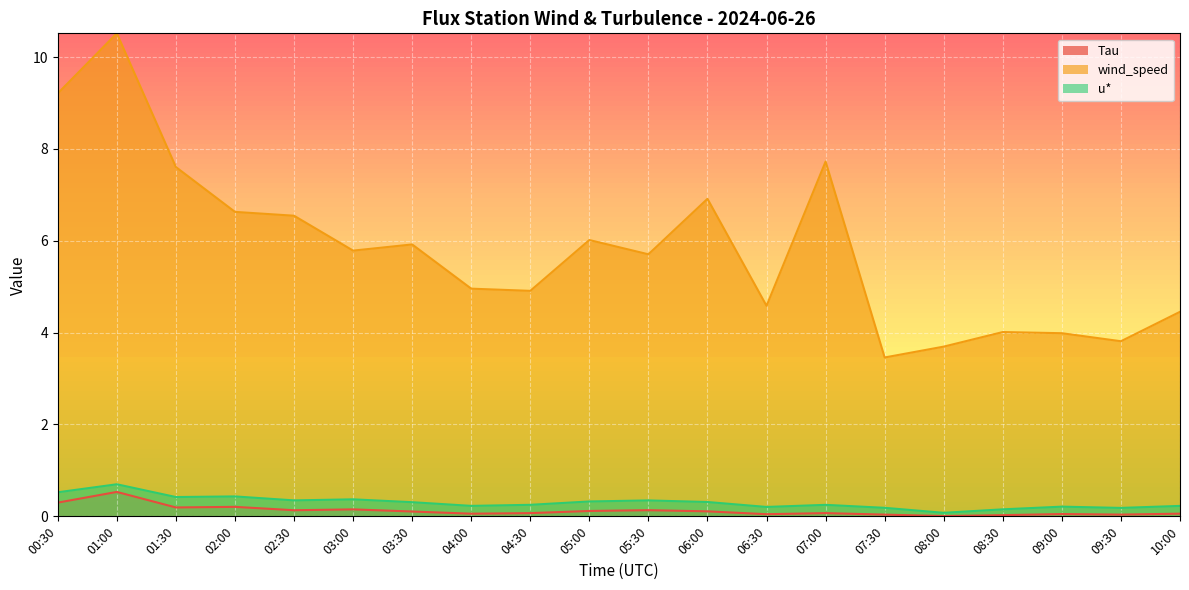

Which category has the lowest value across all series?

08:00